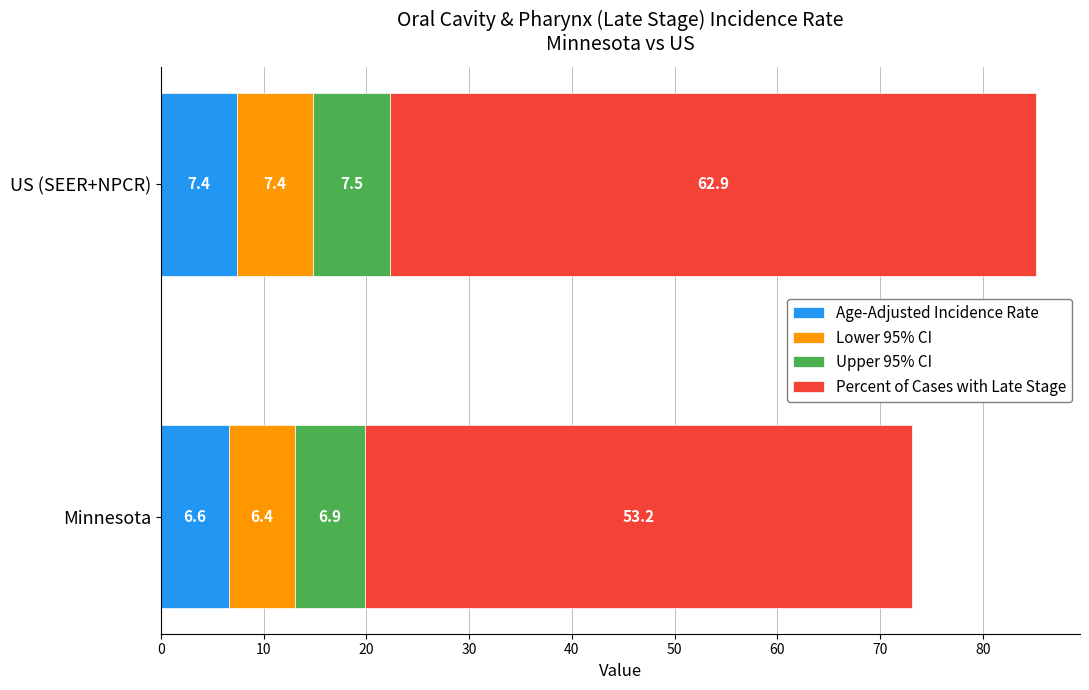

At which category is the sum across all series the highest?

US (SEER+NPCR)